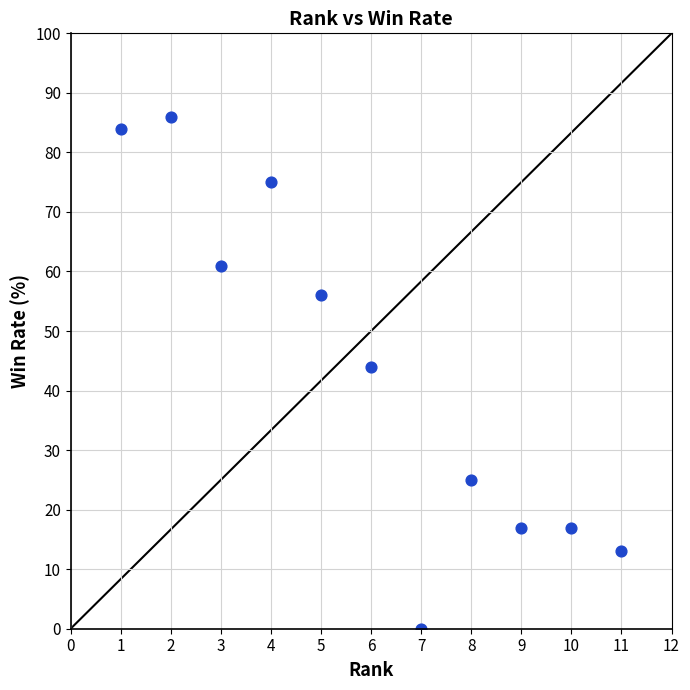

What Y value in the scatter plot is closest to 43?

44